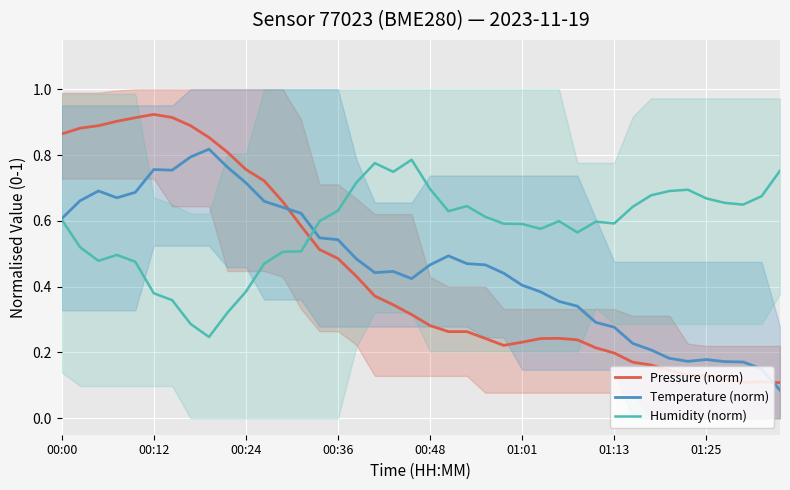

Which series has the largest total across all categories?

Humidity (norm)